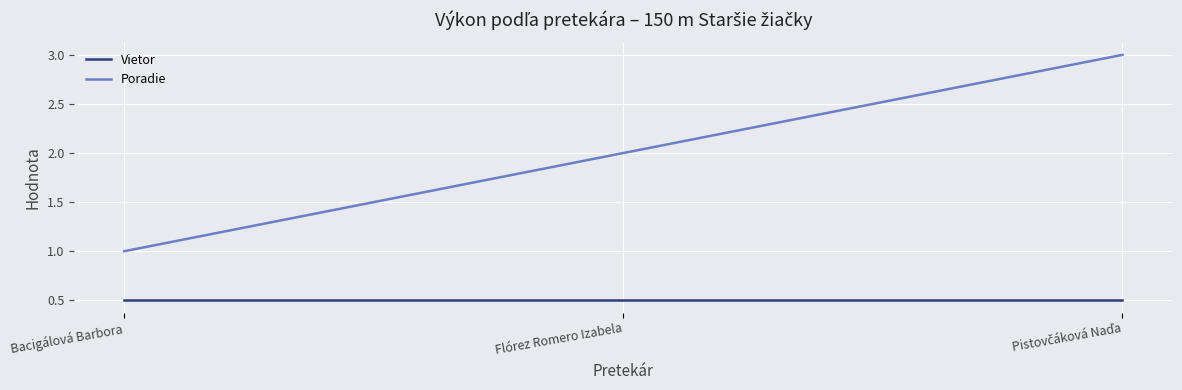

What position from the left is Flórez Romero Izabela?

2